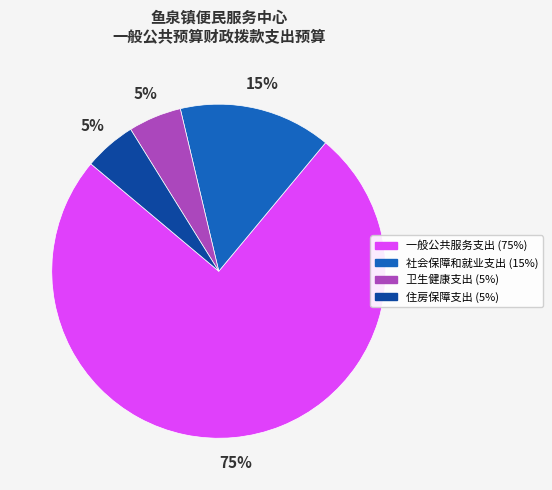

Which has a higher value, 一般公共服务支出 or 社会保障和就业支出?

一般公共服务支出